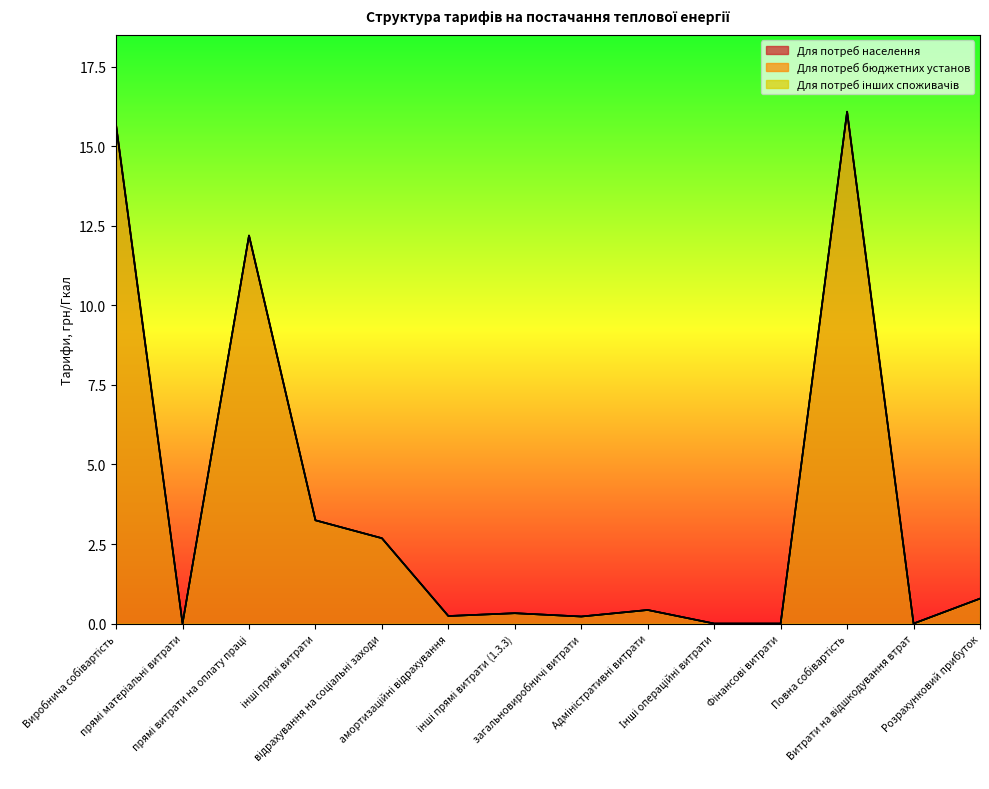

How many data points does each series have?

14